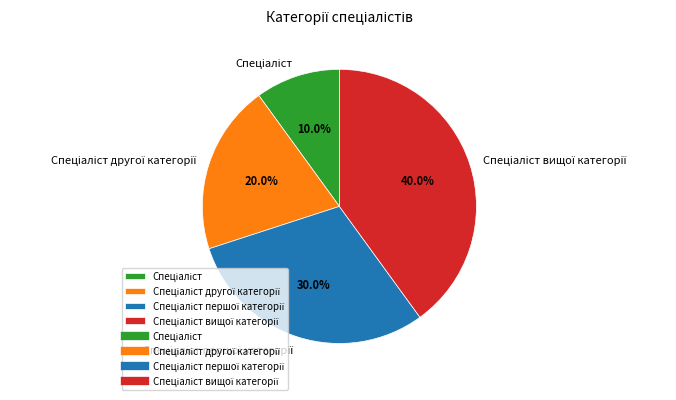

Is there a majority slice in this chart?

No